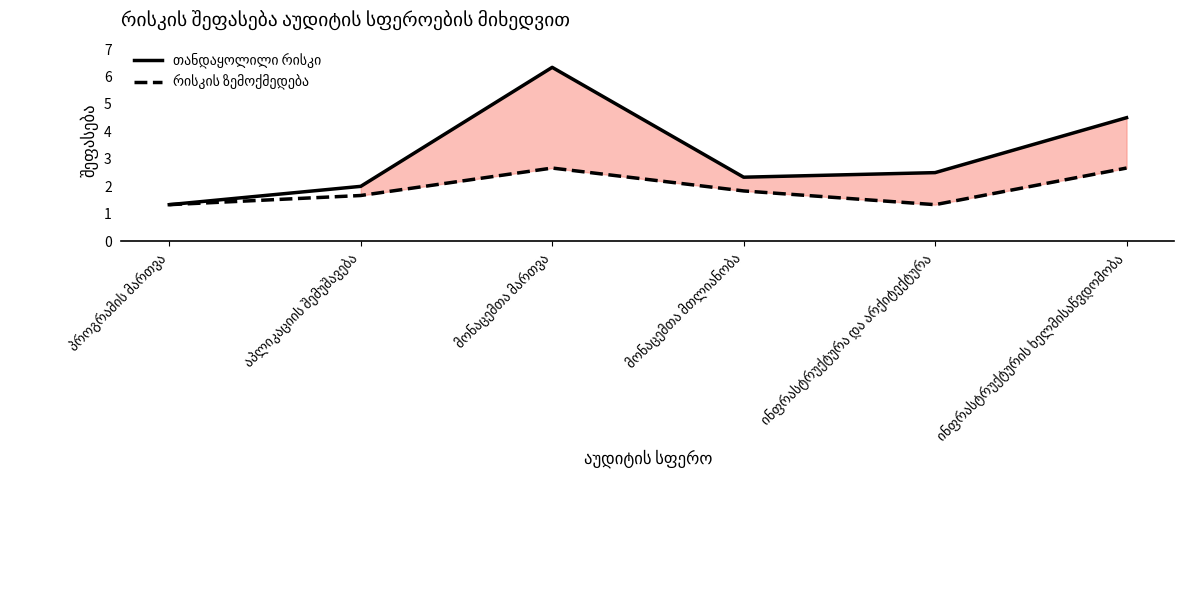

What is the maximum value for თანდაყოლილი რისკი?

6.3